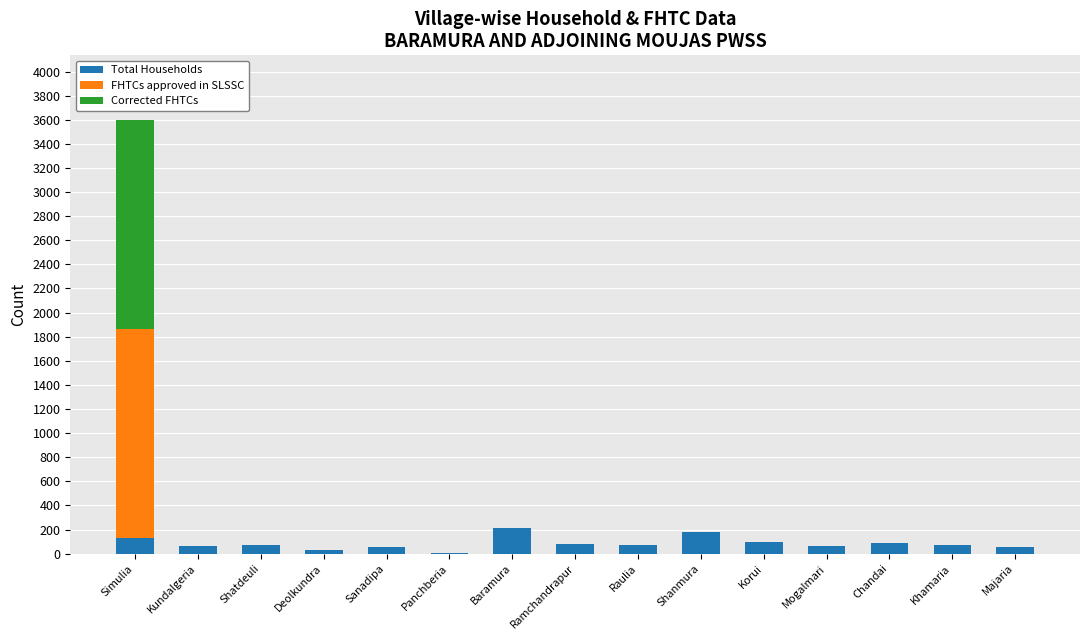

What is the maximum value for Total Households?

215